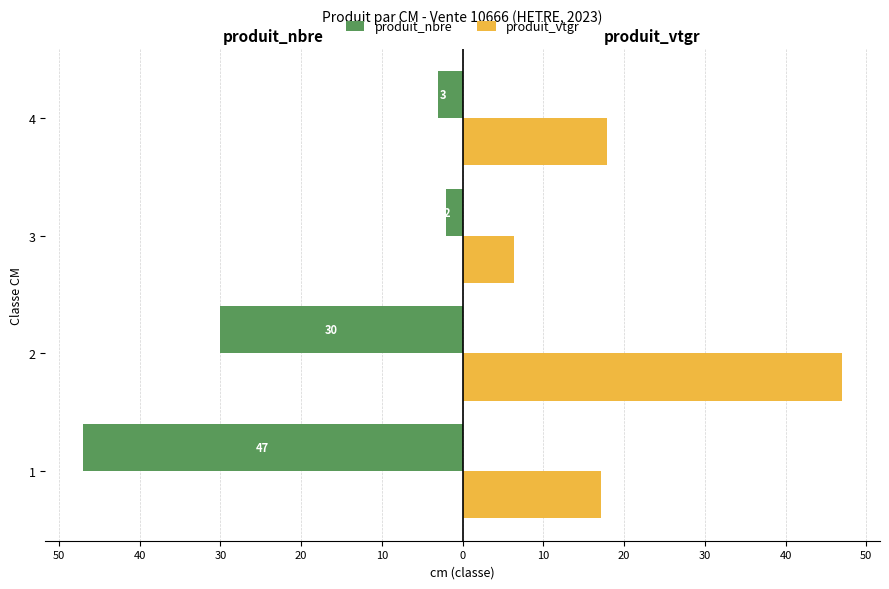

What are all the series names shown in the legend?

produit_nbre, produit_vtgr